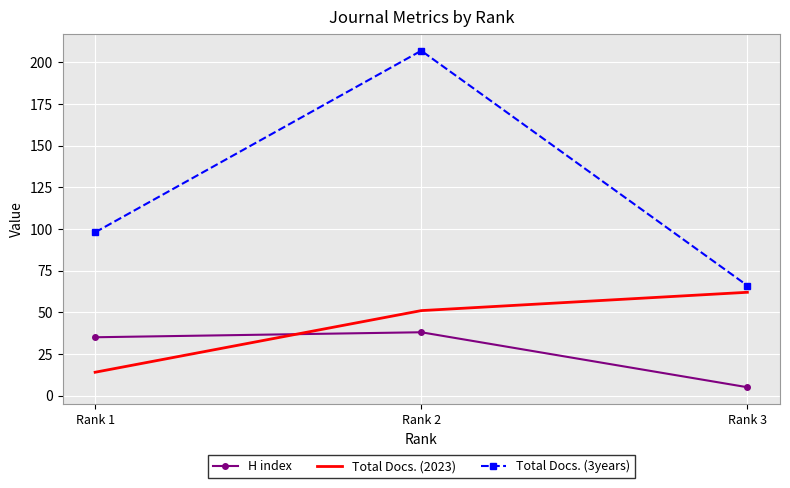

What is the greatest value displayed?

207